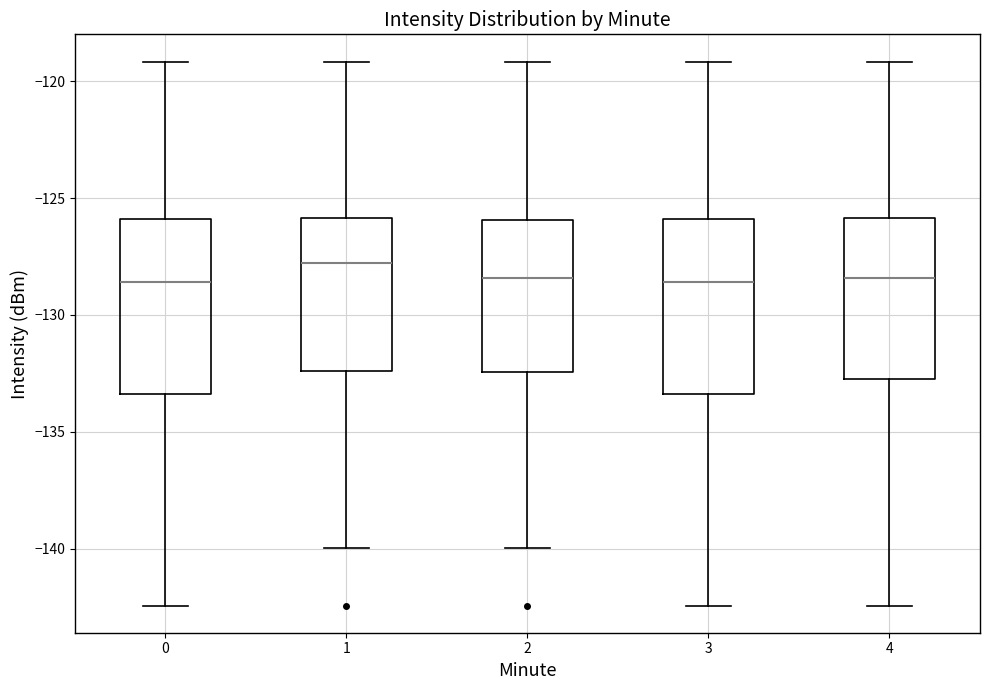

Reading left to right, read every box against the y-axis: the position of its median line, the range the box covers, and the ends of its whiskers. The values are not printed on the chart, so give them approximately, as read against the axis.

0: median -128.5, box -133.5 to -126.0, whiskers -142.5 to -119.0
1: median -128.0, box -132.5 to -126.0, whiskers -140.0 to -119.0
2: median -128.5, box -132.5 to -126.0, whiskers -140.0 to -119.0
3: median -128.5, box -133.5 to -126.0, whiskers -142.5 to -119.0
4: median -128.5, box -132.5 to -126.0, whiskers -142.5 to -119.0